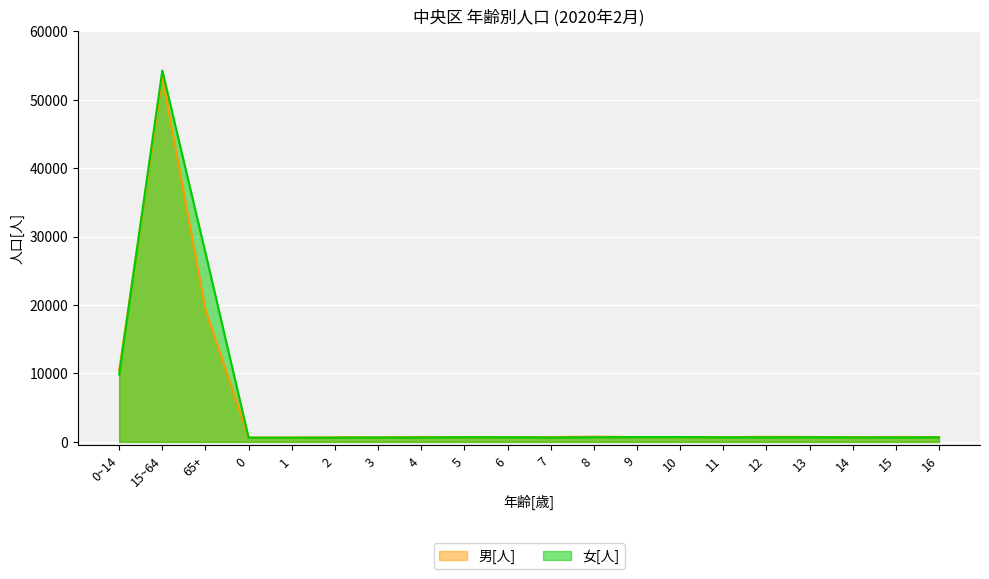

Rank the series by their average value, from highest to lowest.

女[人], 男[人]